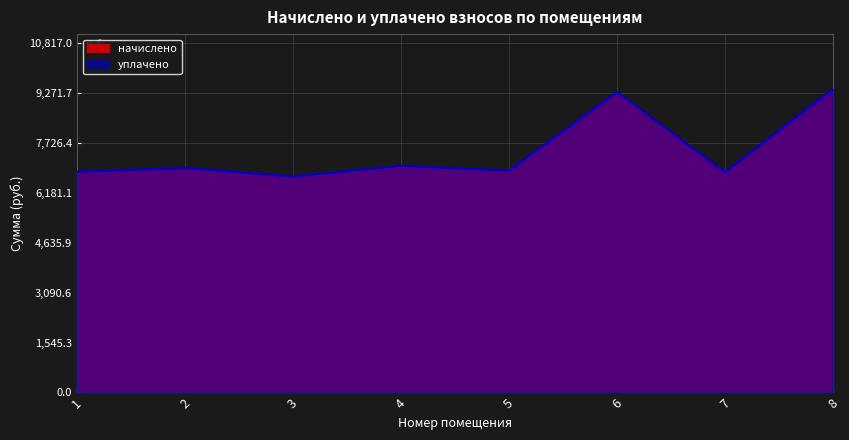

At how many categories does at least one series exceed 6737?

7